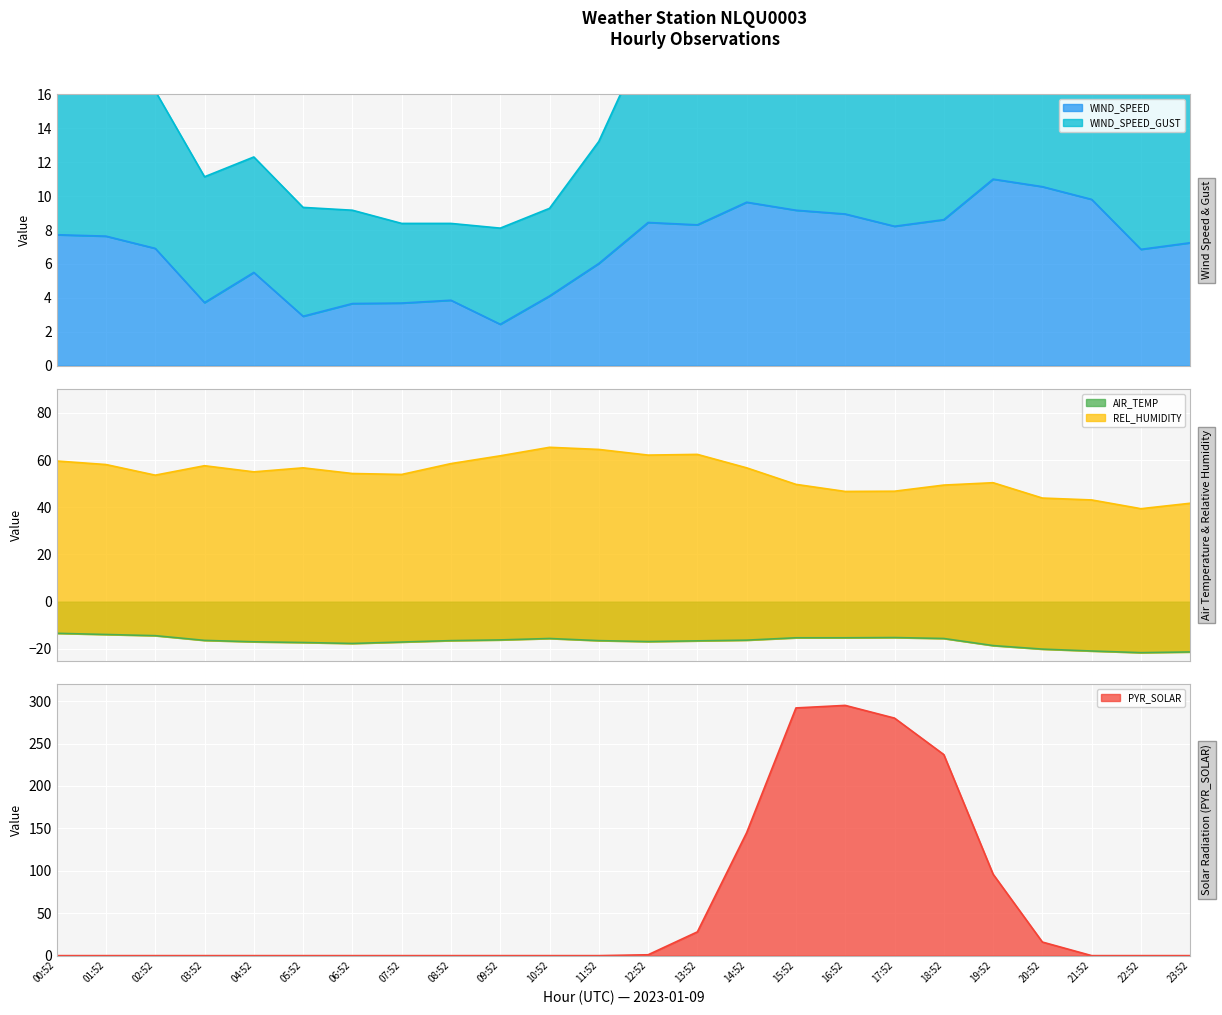

What position from the right is 01:52?

23